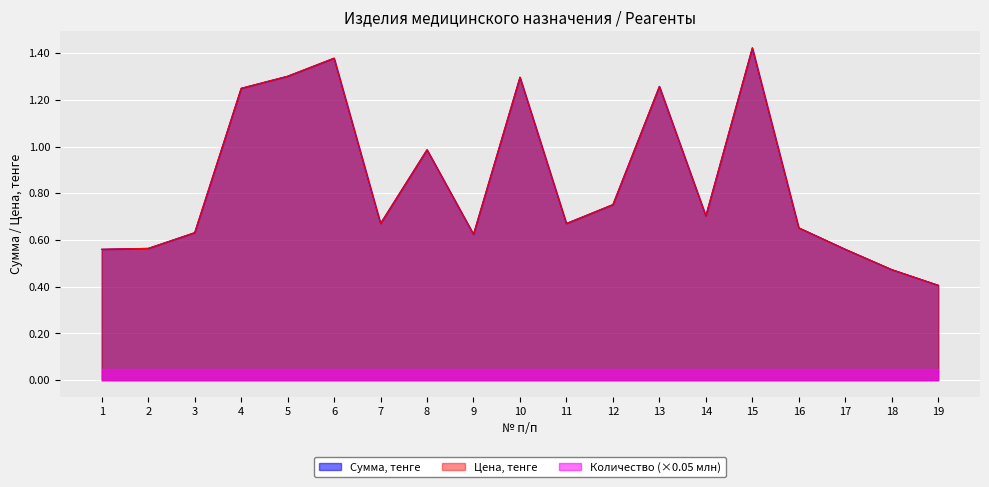

How many lines are shown in the chart?

3